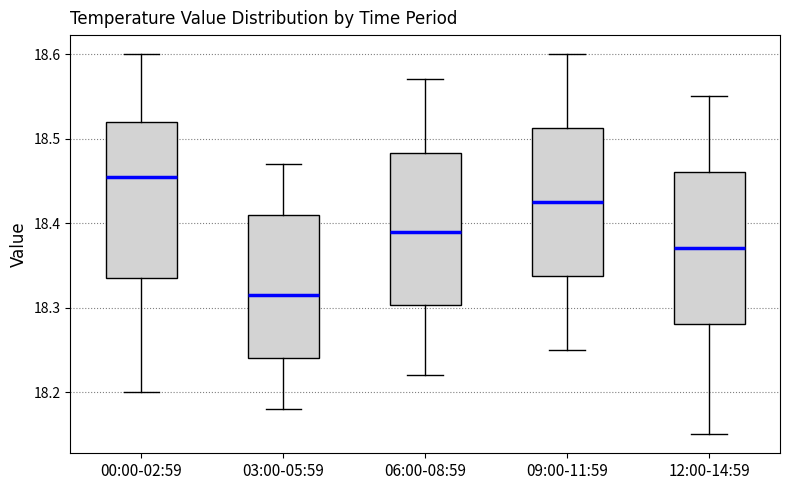

Which box's median line is the highest?

00:00-02:59